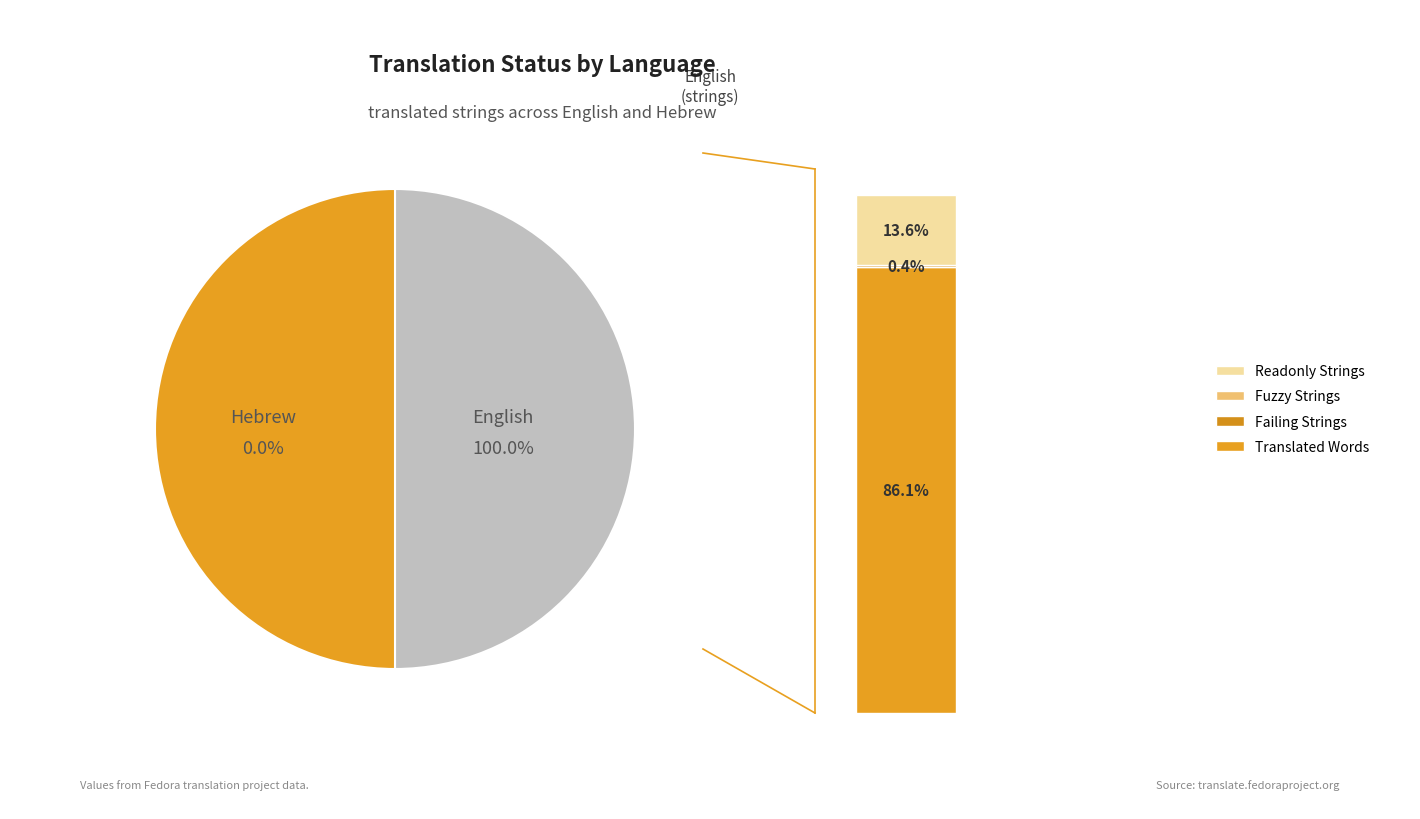

How many slices are in this pie chart?

2